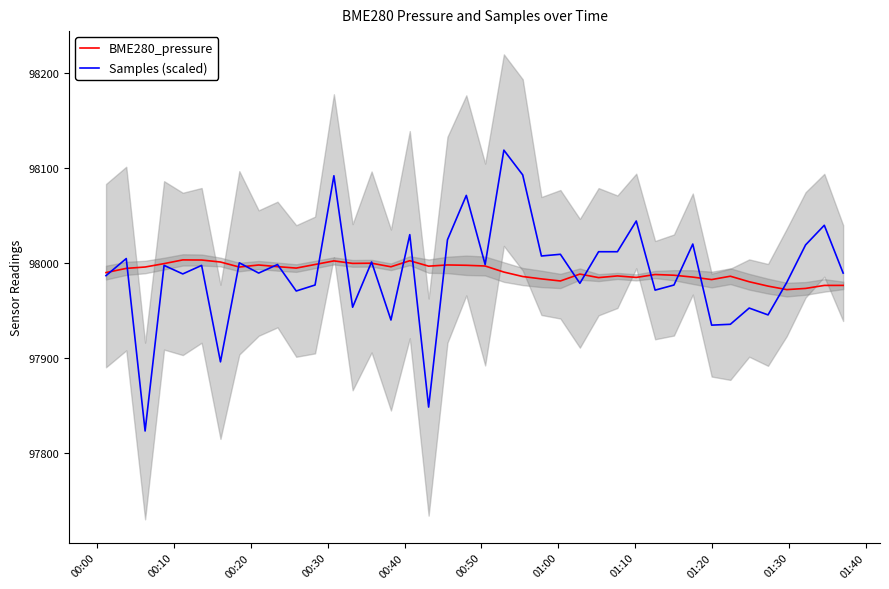

What is the difference between the maximum and minimum values in the BME280_pressure series?

31.2